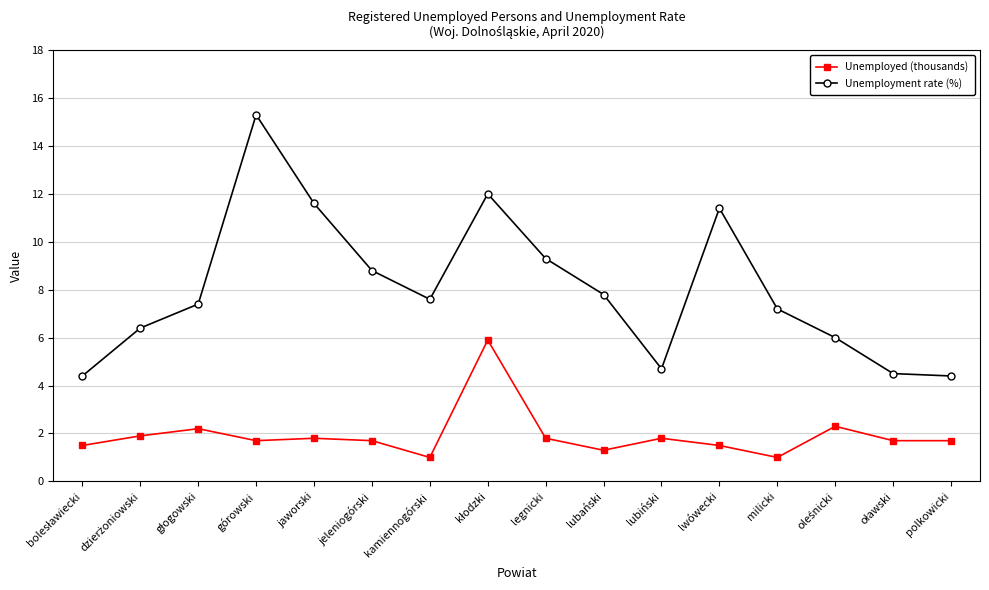

What is the difference between the Unemployment rate (%) values at lubiński and milicki?

2.5